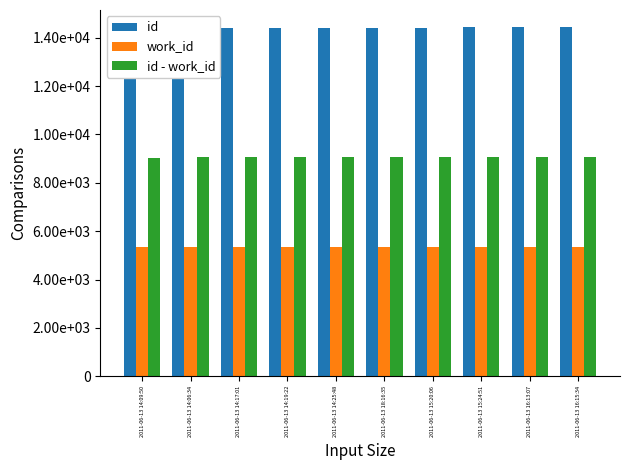

Reading left to right, what are all the values shown in this chart?

id: 2011-06-13 14:09:50=14411	2011-06-13 14:06:34=14412	2011-06-13 14:17:01=14413	2011-06-13 14:19:22=14414	2011-06-13 14:25:48=14416	2011-06-13 18:16:35=14417	2011-06-13 15:20:06=14418	2011-06-13 15:24:51=14419	2011-06-13 16:13:07=14420	2011-06-13 16:15:34=14421
work_id: 2011-06-13 14:09:50=5366	2011-06-13 14:06:34=5366	2011-06-13 14:17:01=5366	2011-06-13 14:19:22=5366	2011-06-13 14:25:48=5366	2011-06-13 18:16:35=5366	2011-06-13 15:20:06=5366	2011-06-13 15:24:51=5366	2011-06-13 16:13:07=5366	2011-06-13 16:15:34=5366
id - work_id: 2011-06-13 14:09:50=9045	2011-06-13 14:06:34=9046	2011-06-13 14:17:01=9047	2011-06-13 14:19:22=9048	2011-06-13 14:25:48=9050	2011-06-13 18:16:35=9051	2011-06-13 15:20:06=9052	2011-06-13 15:24:51=9053	2011-06-13 16:13:07=9054	2011-06-13 16:15:34=9055